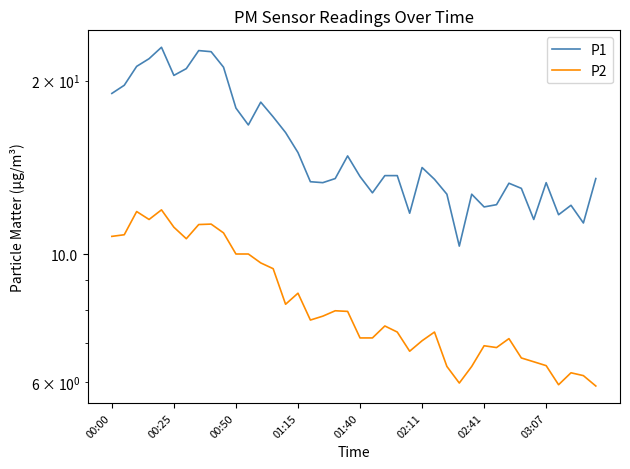

How many lines are shown in the chart?

2